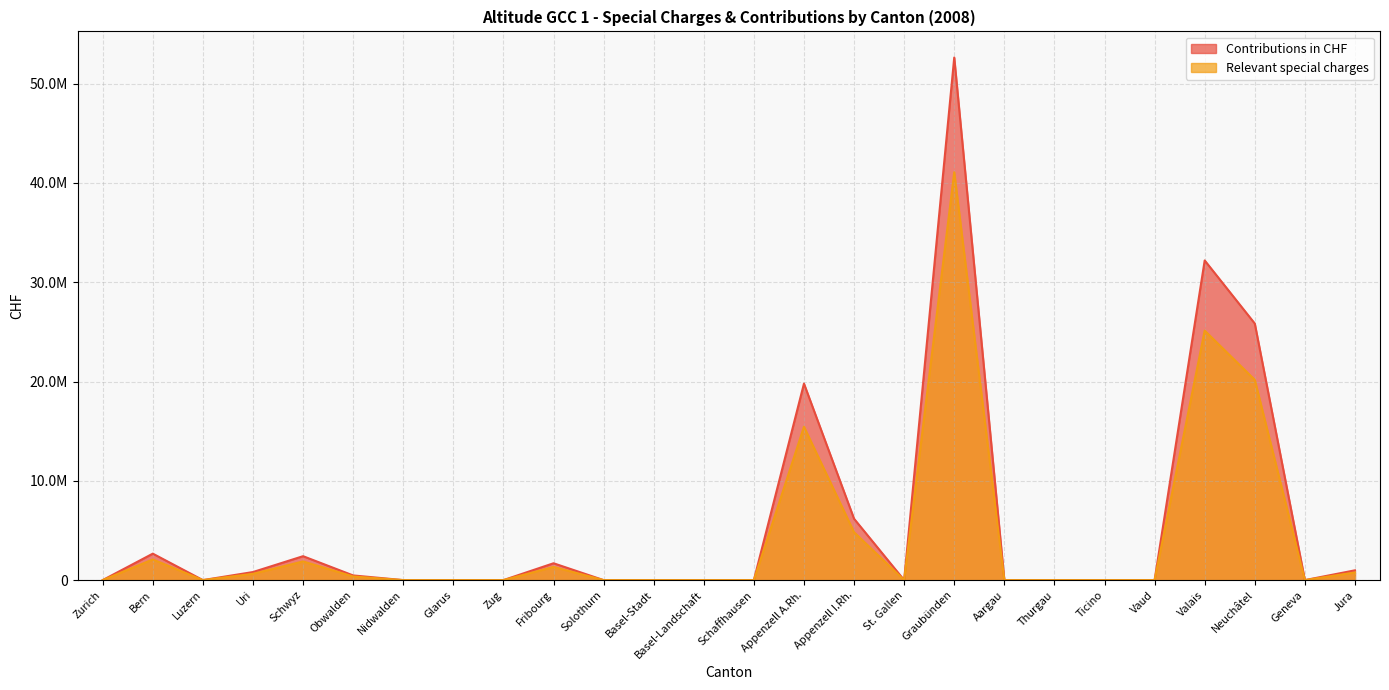

True or false: Relevant special charges has more than 2 points higher than both neighbors.

True